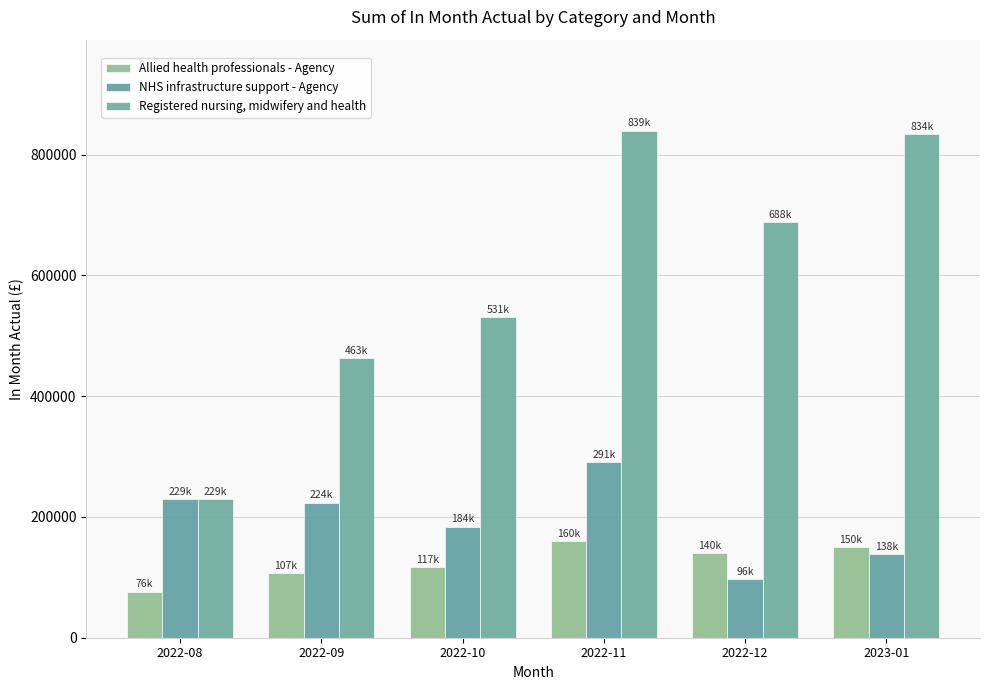

Is the value of NHS infrastructure support - Agency at 2022-12 greater than the value of Allied health professionals - Agency at 2023-01?

No